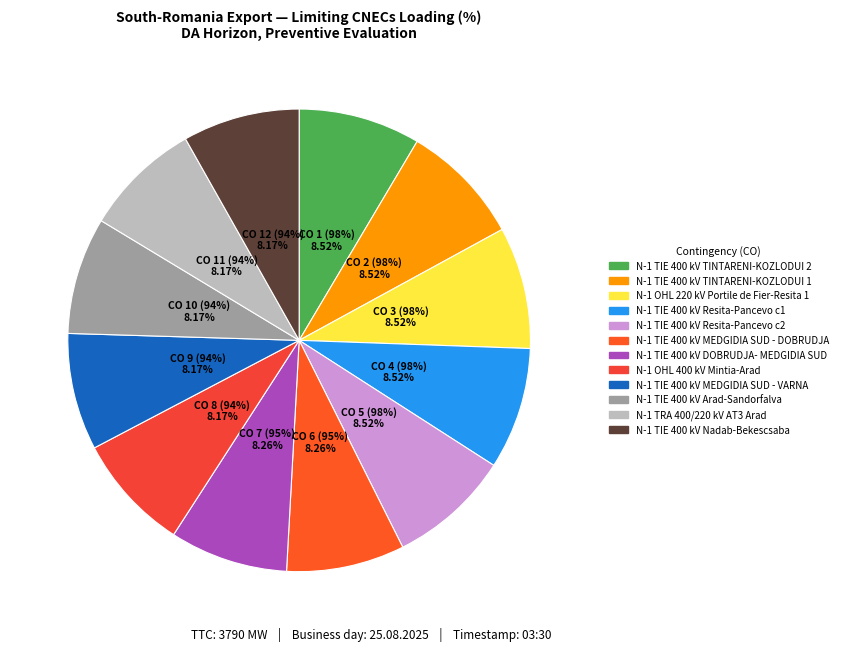

To the nearest percent, what is the average slice percentage?

8%